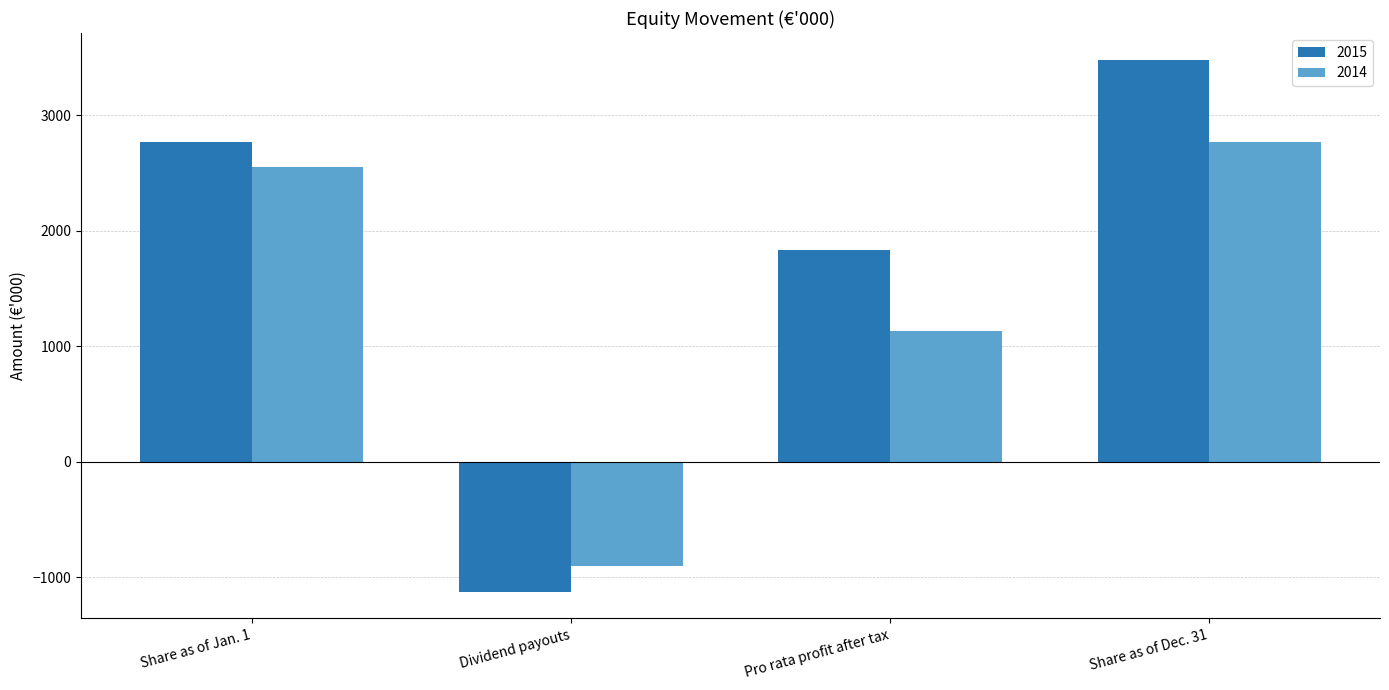

What is the value of the 2014 bar at the 3rd from the left?

1127